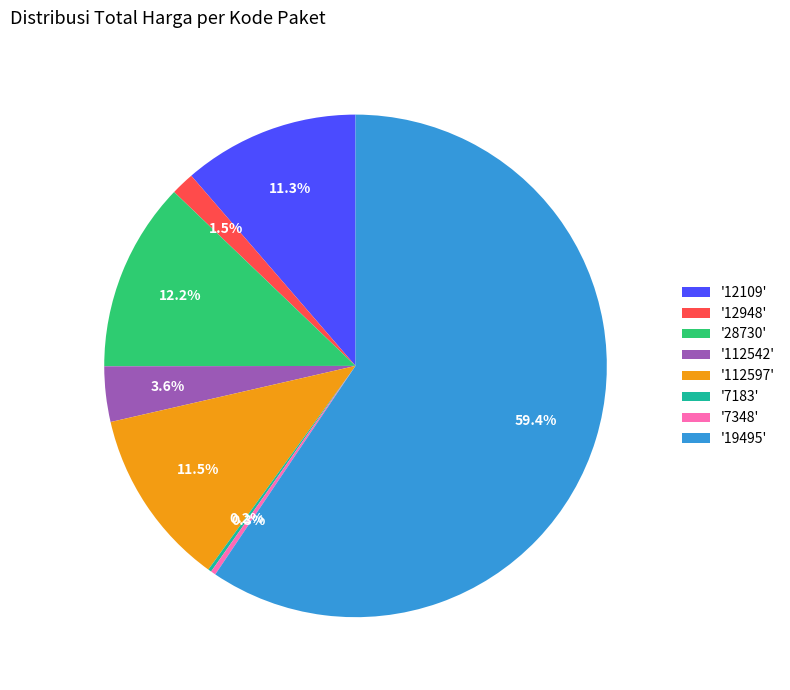

Is there any slice that represents more than half of the pie?

Yes